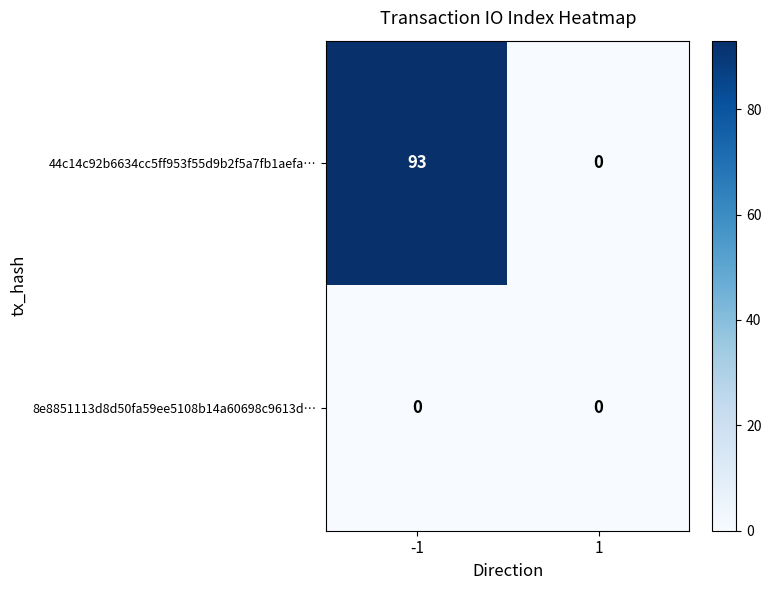

Is it true that 44c14c92b6634cc5ff953f55d9b2f5a7fb1aefa… equals -52 at 1?

False